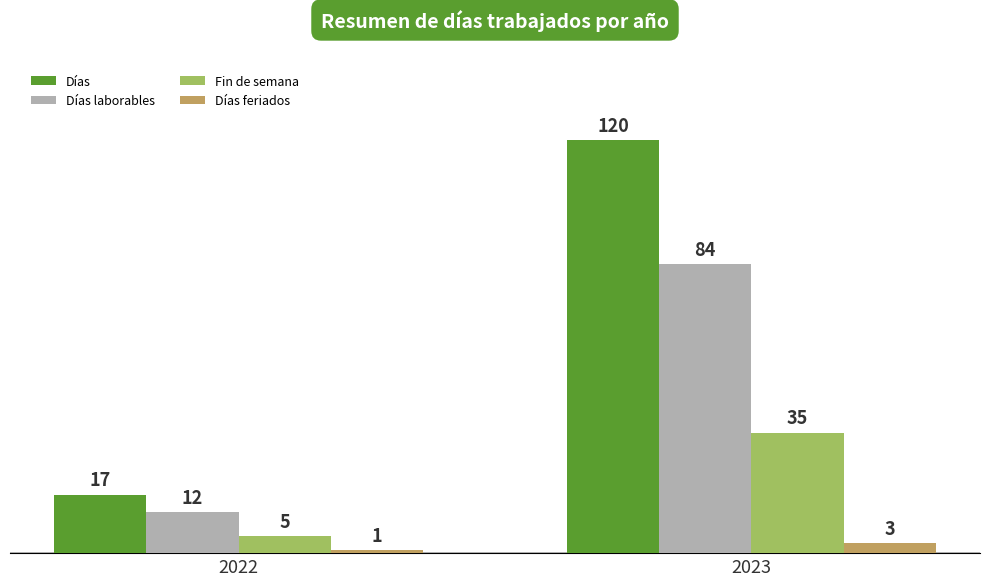

Which series changed the most between 2022 and 2023?

Días